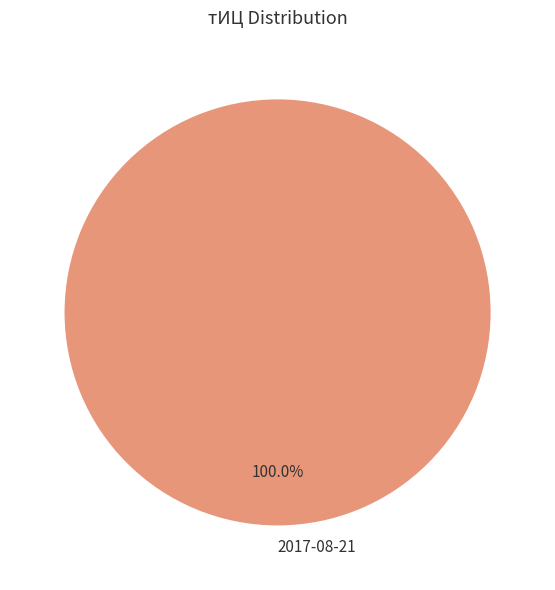

The 2017-08-21 slice represents 100% of the pie. True or false?

True